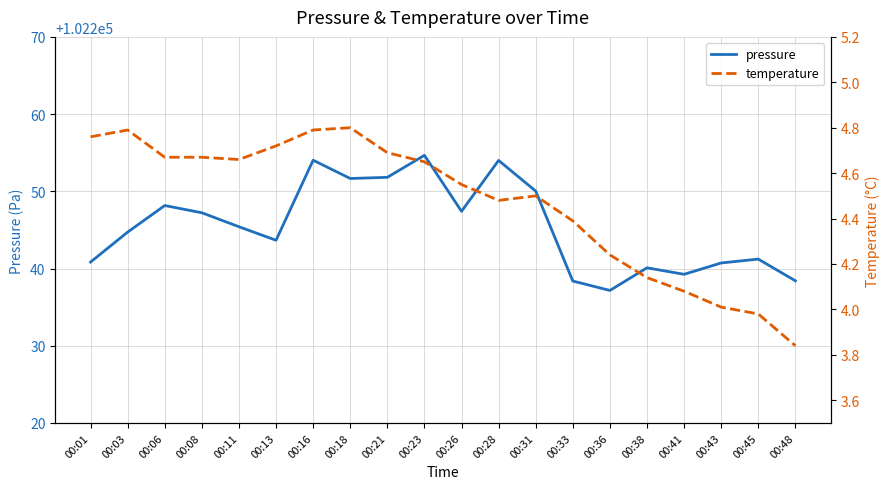

Count the number of categories in the chart.

20